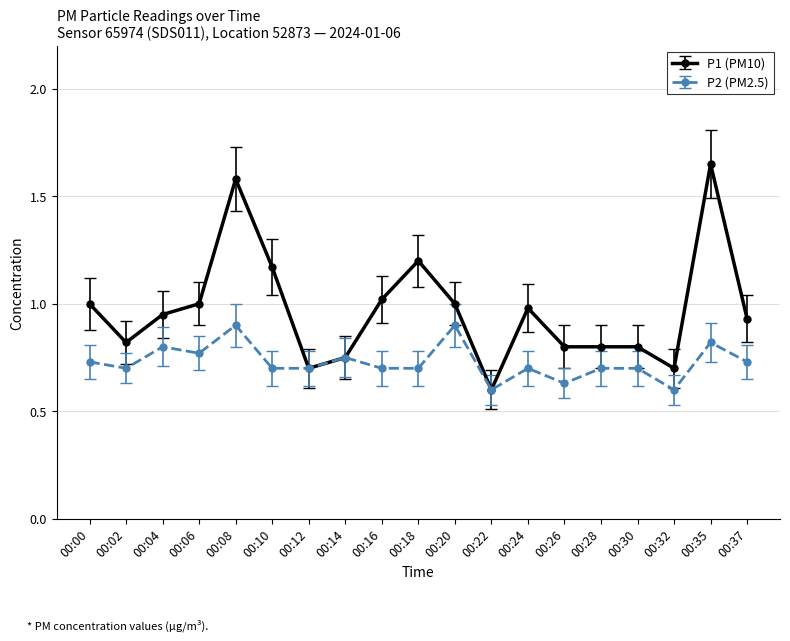

Which series changed the most between 00:18 and 00:30?

P1 (PM10)